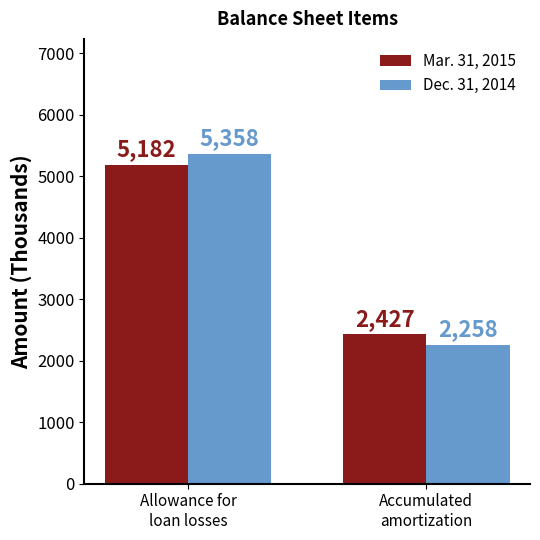

What is the label of the 2nd bar from the left?

Accumulated
amortization